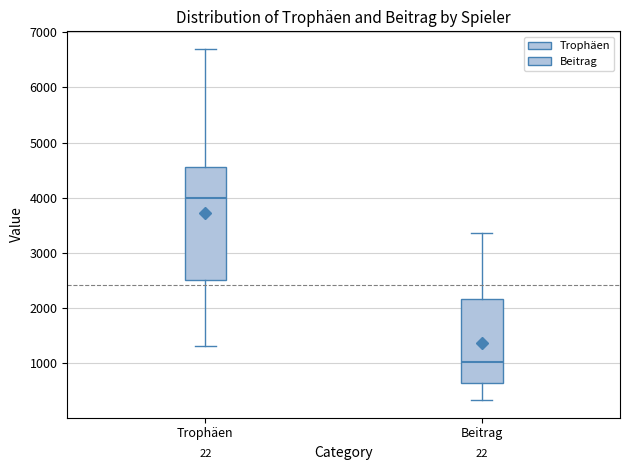

Which box has the lowest median line?

Beitrag